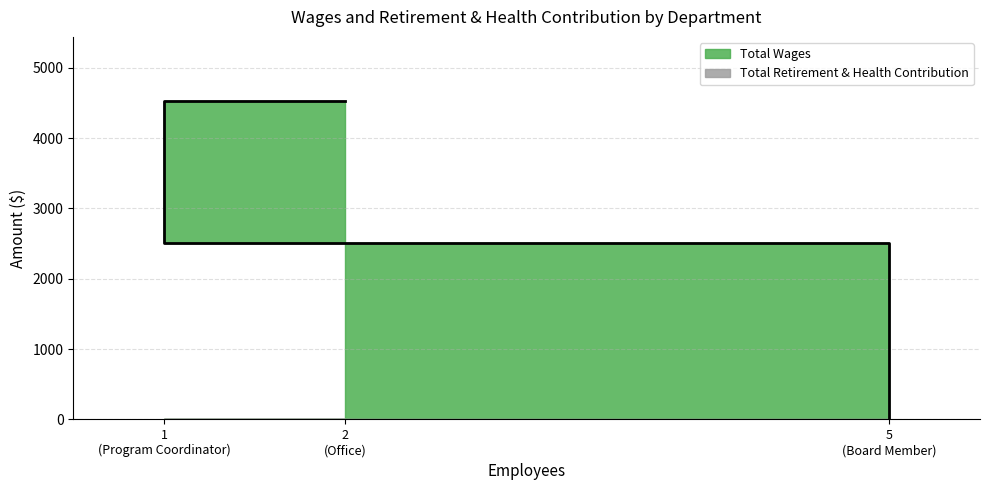

List the labels in order of value, smallest first.

5 (Board Member), 1 (Program Coordinator), 2 (Office)